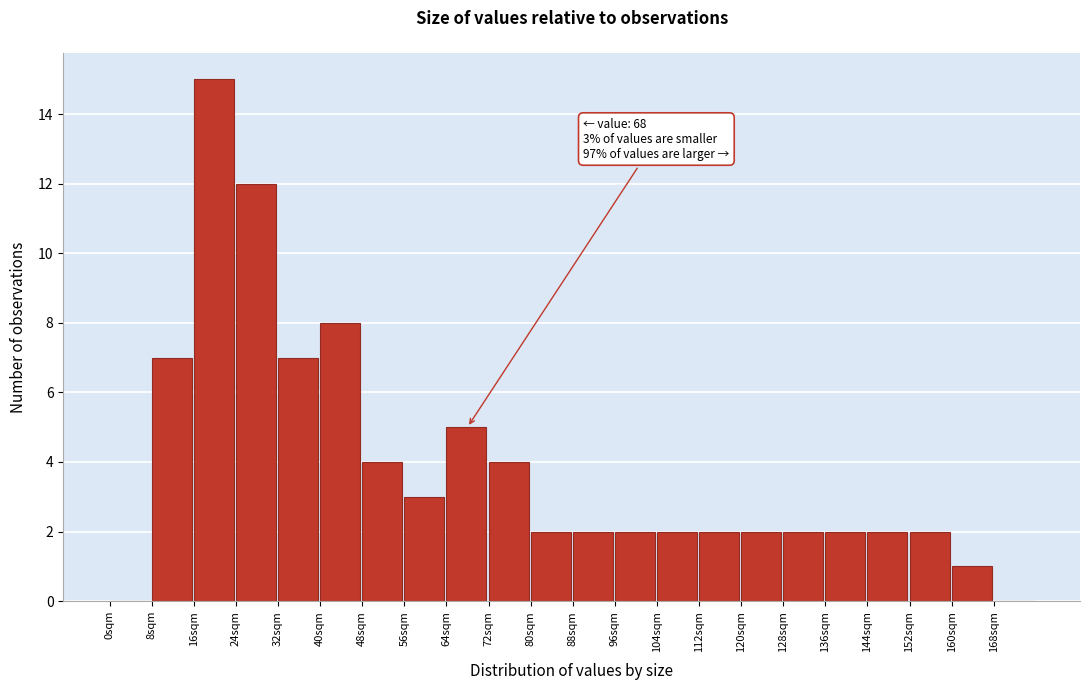

Which range on the x-axis has the tallest bar?

16 to 24